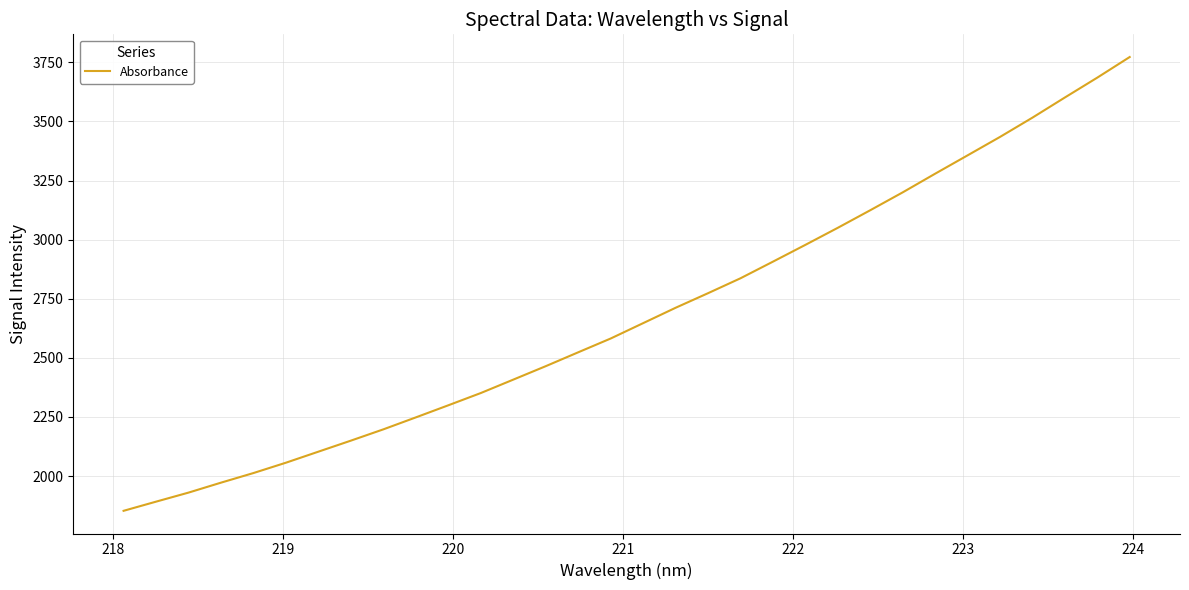

Count the number of categories in the chart.

32